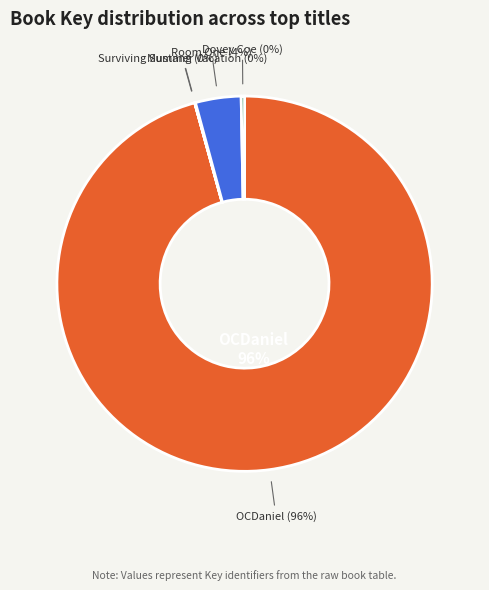

Which category has the smallest portion of the pie?

Mustang